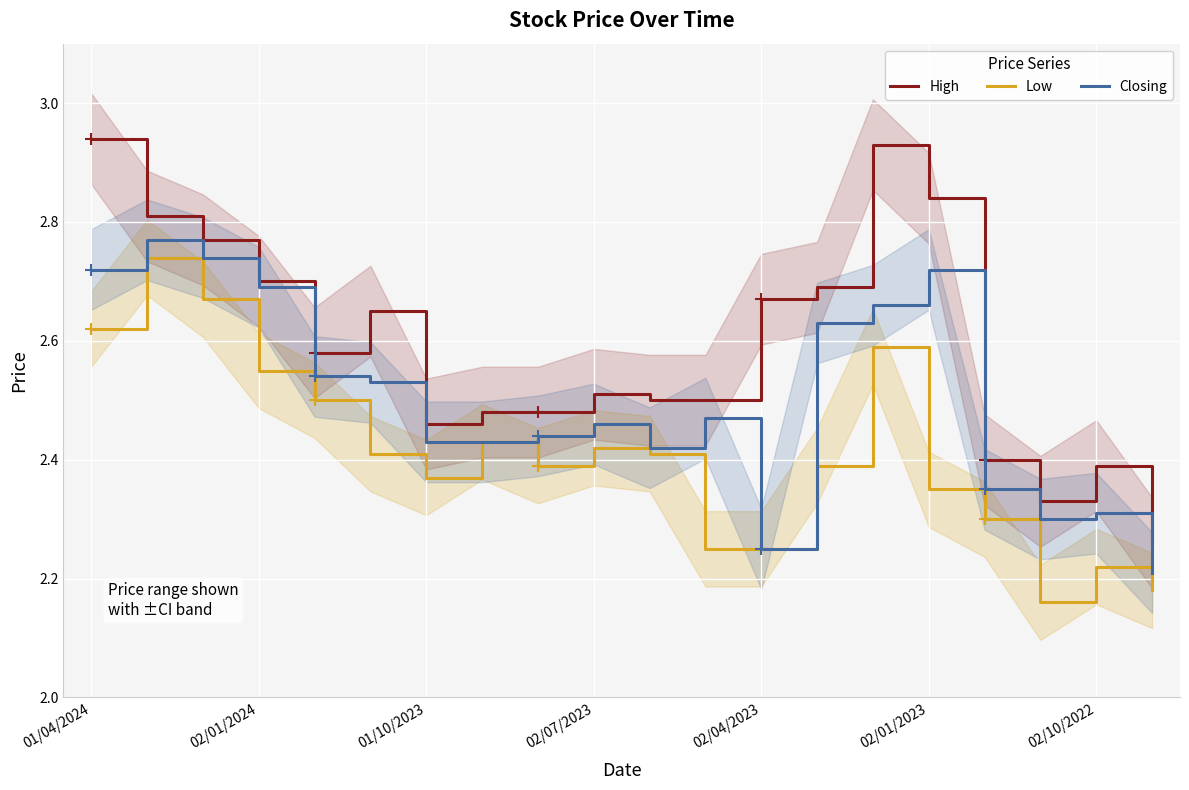

What position from the left is 16?

17